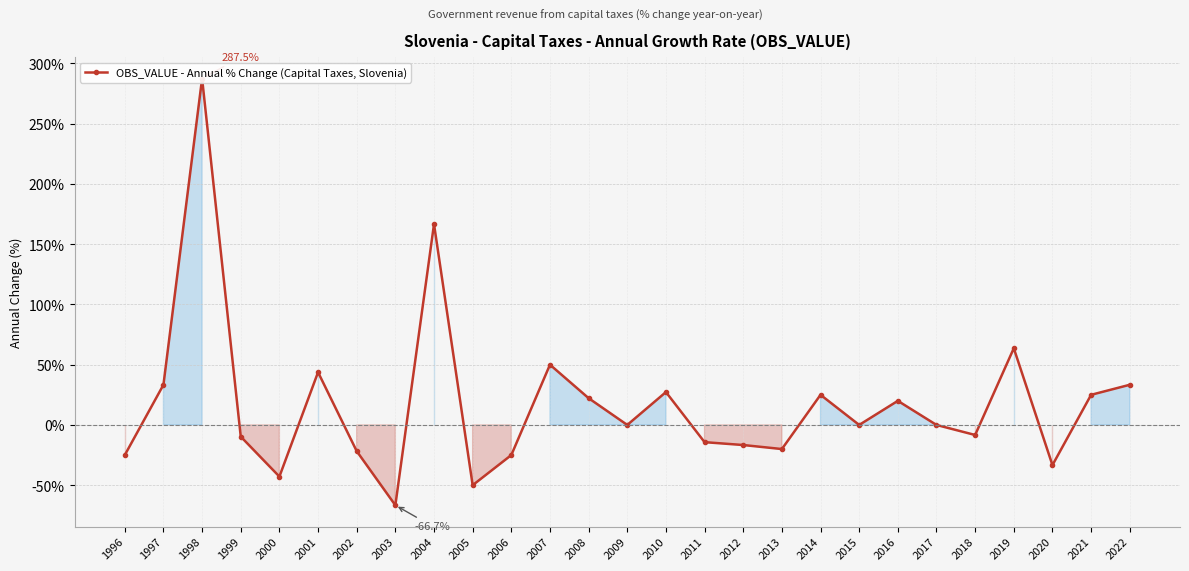

Rank the categories by value from lowest to highest.

2003, 2005, 2000, 2020, 1996, 2006, 2002, 2013, 2012, 2011, 1999, 2018, 2009, 2015, 2017, 2016, 2008, 2014, 2021, 2010, 1997, 2022, 2001, 2007, 2019, 2004, 1998